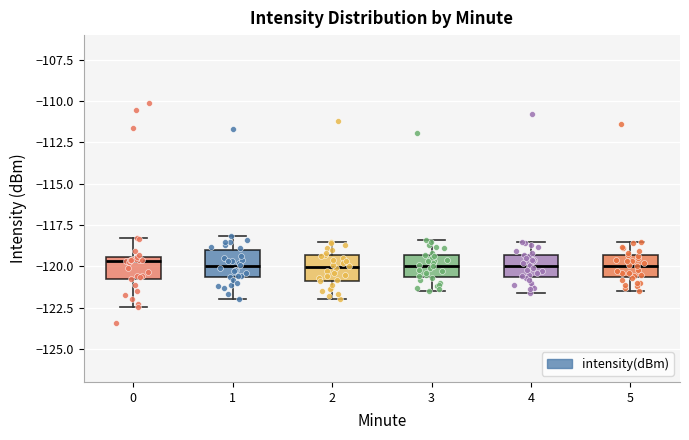

Where does the median line of the box at x = 5 sit on the y-axis? The values are not printed on the chart, so give them approximately, as read against the axis.

-120.0